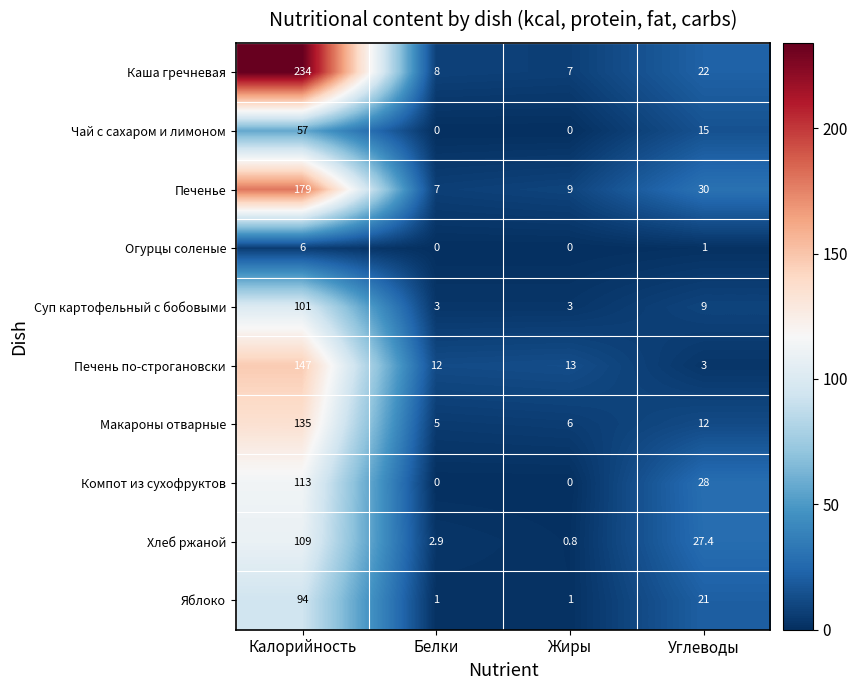

Rank the categories by Печень по-строгановски value from highest to lowest.

Калорийность, Жиры, Белки, Углеводы